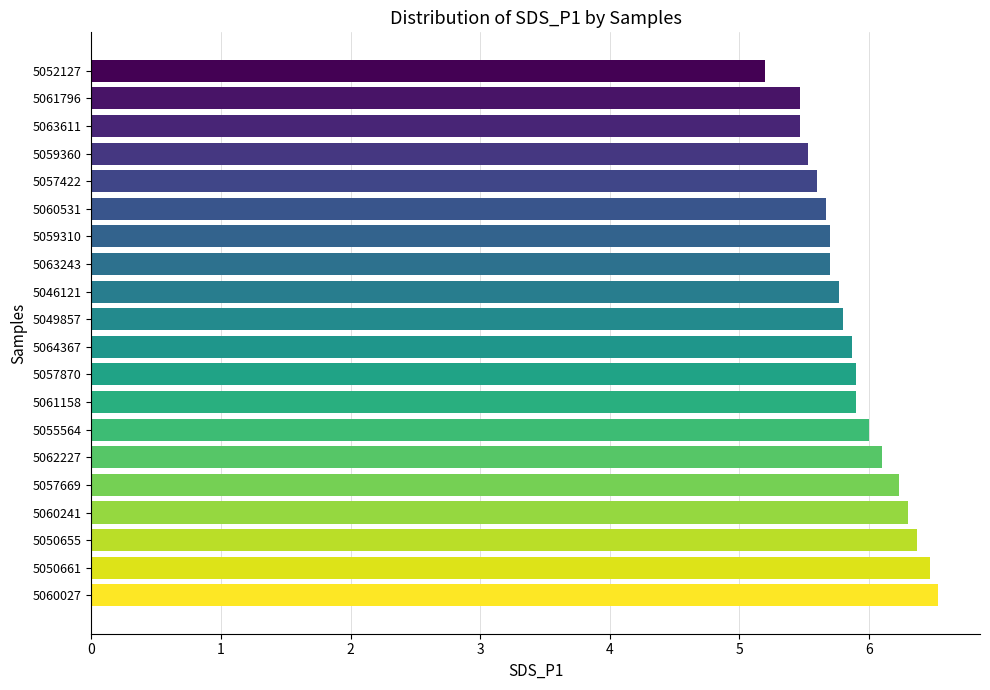

Reading bottom to top, list all the values displayed in this chart.

5060027=6.5	5050661=6.5	5050655=6.4	5060241=6.3	5057669=6.2	5062227=6.1	5055564=6.0	5061158=5.9	5057870=5.9	5064367=5.9	5049857=5.8	5046121=5.8	5063243=5.7	5059310=5.7	5060531=5.7	5057422=5.6	5059360=5.5	5063611=5.5	5061796=5.5	5052127=5.2